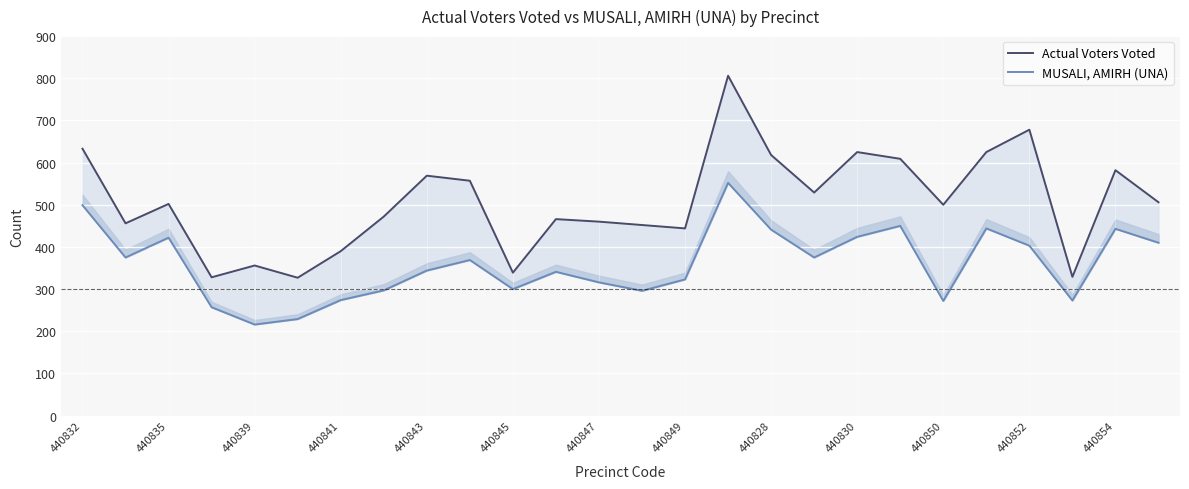

What is the difference between the second highest and minimum values in the MUSALI, AMIRH (UNA) series?

283